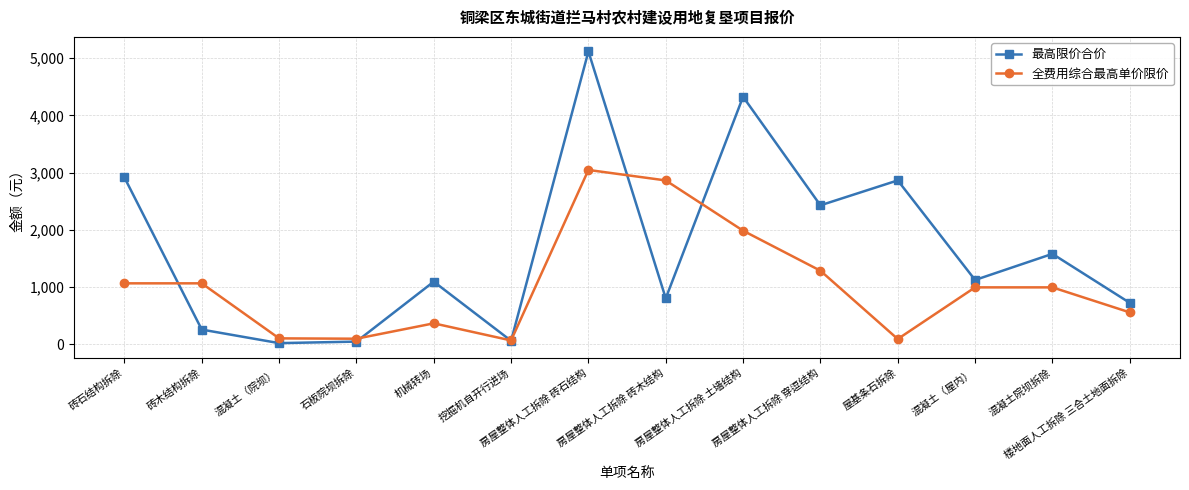

What position from the left is 楼地面人工拆除 三合土地面拆除?

14